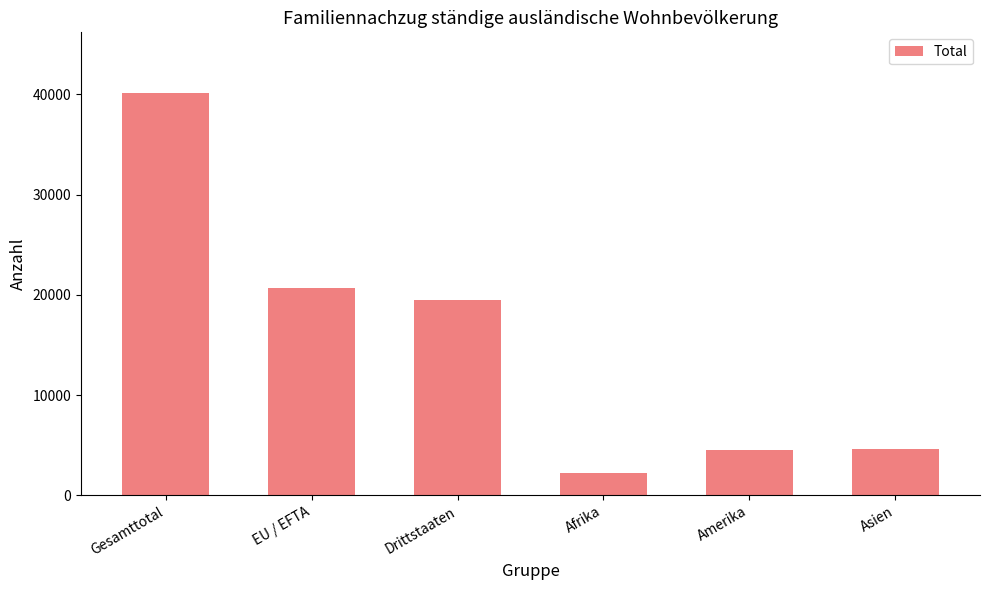

What is the label of the 2nd bar from the right?

Amerika